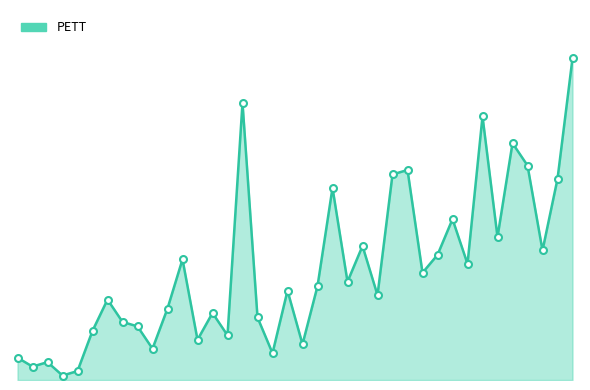

Reading left to right, extract all data points from this chart.

0=5	1=3	2=4	3=1	4=2	5=11	6=18	7=13	8=12	9=7	10=16	11=27	12=9	13=15	14=10	15=62	16=14	17=6	18=20	19=8	20=21	21=43	22=22	23=30	24=19	25=46	26=47	27=24	28=28	29=36	30=26	31=59	32=32	33=53	34=48	35=29	36=45	37=72